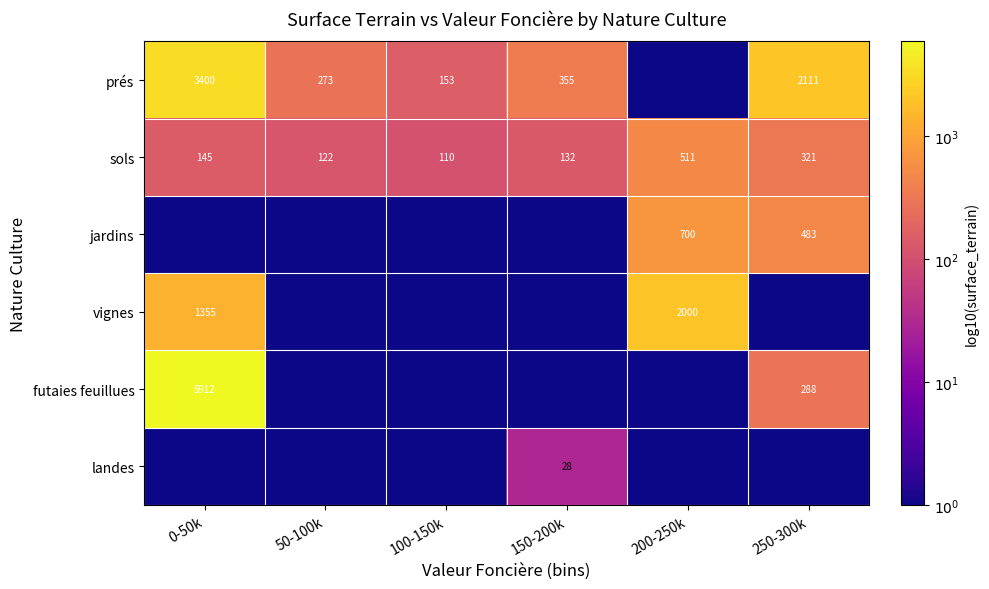

At which category is the sum across all series the highest?

0-50k